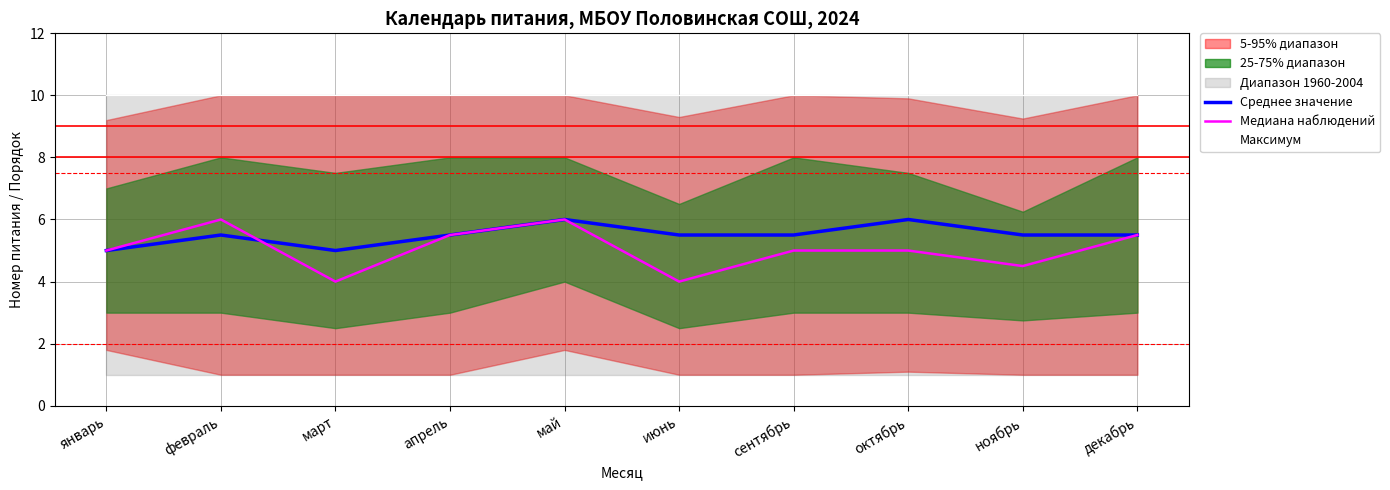

True or false: Максимум has more than 2 interior local peaks.

False